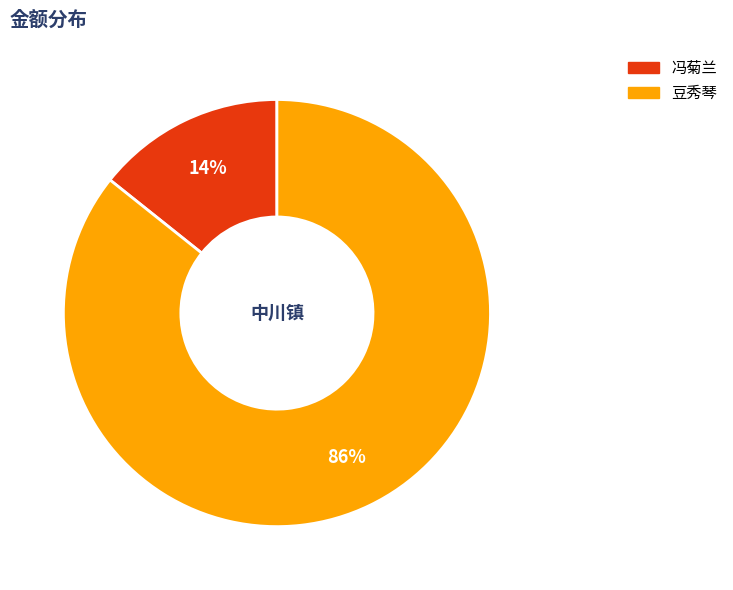

What percentage is the 冯菊兰 slice, to the nearest percent?

14%